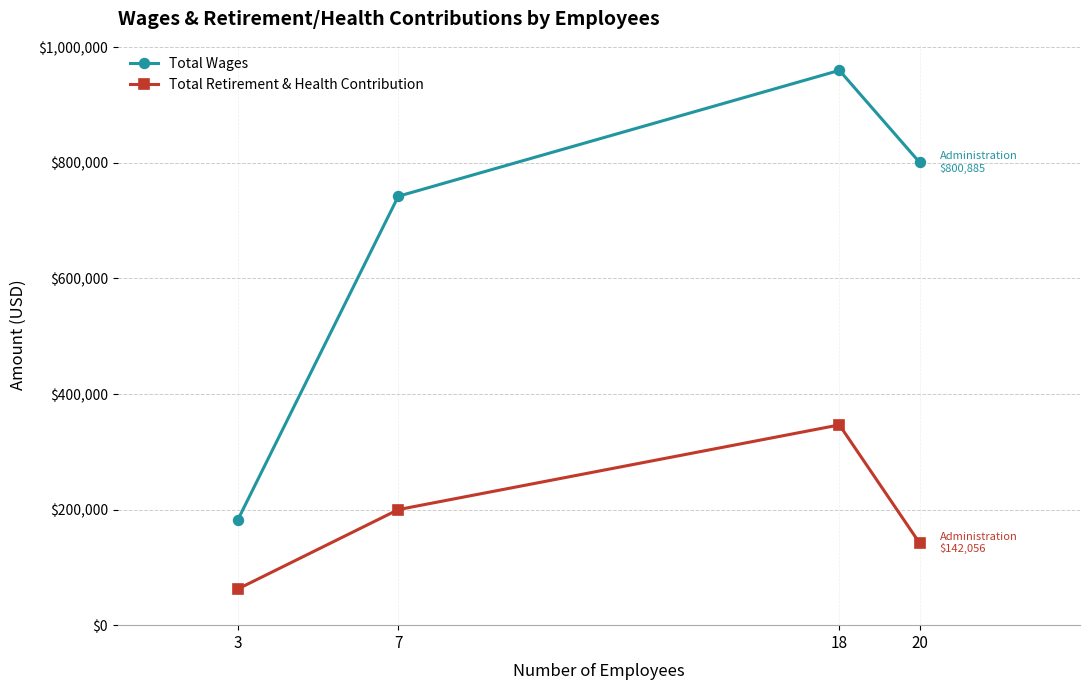

At which category is the sum across all series the highest?

18